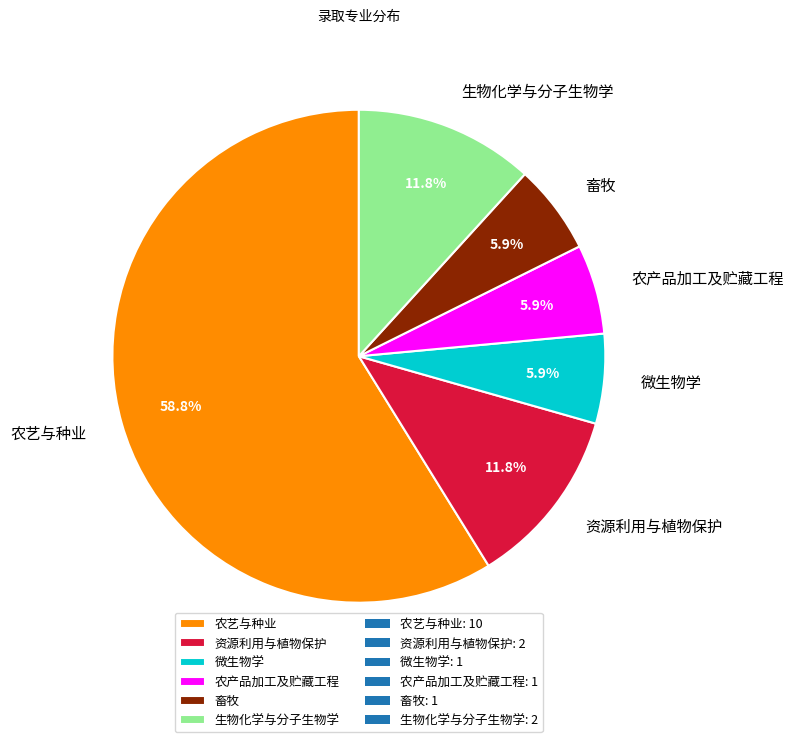

Combined, do 农艺与种业 and 资源利用与植物保护 account for over 50%?

Yes